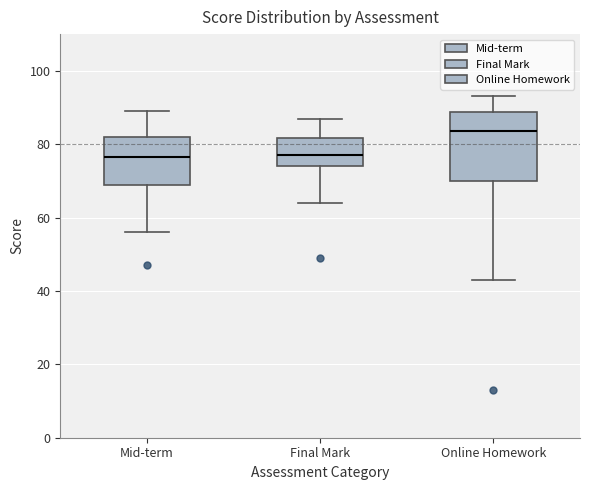

Reading left to right, read every box against the y-axis: the position of its median line, the range the box covers, and the ends of its whiskers. The values are not printed on the chart, so give them approximately, as read against the axis.

Mid-term: median 76, box 68 to 82, whiskers 56 to 90
Final Mark: median 78, box 74 to 82, whiskers 64 to 88
Online Homework: median 84, box 70 to 88, whiskers 44 to 94